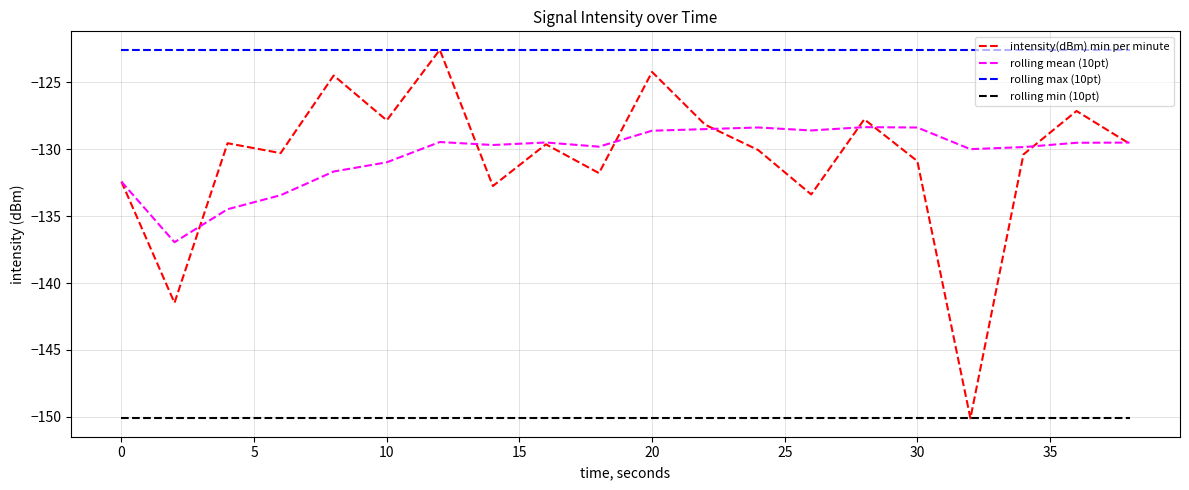

What is the smallest value displayed?

-150.1